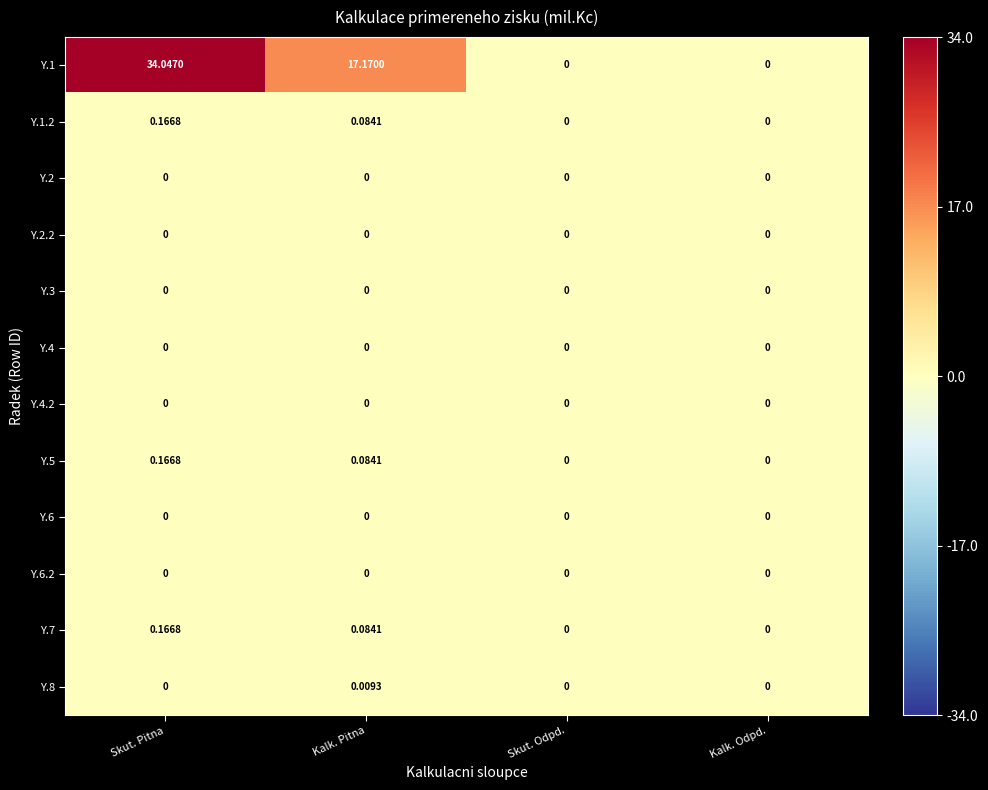

Count the number of data series in this chart.

12